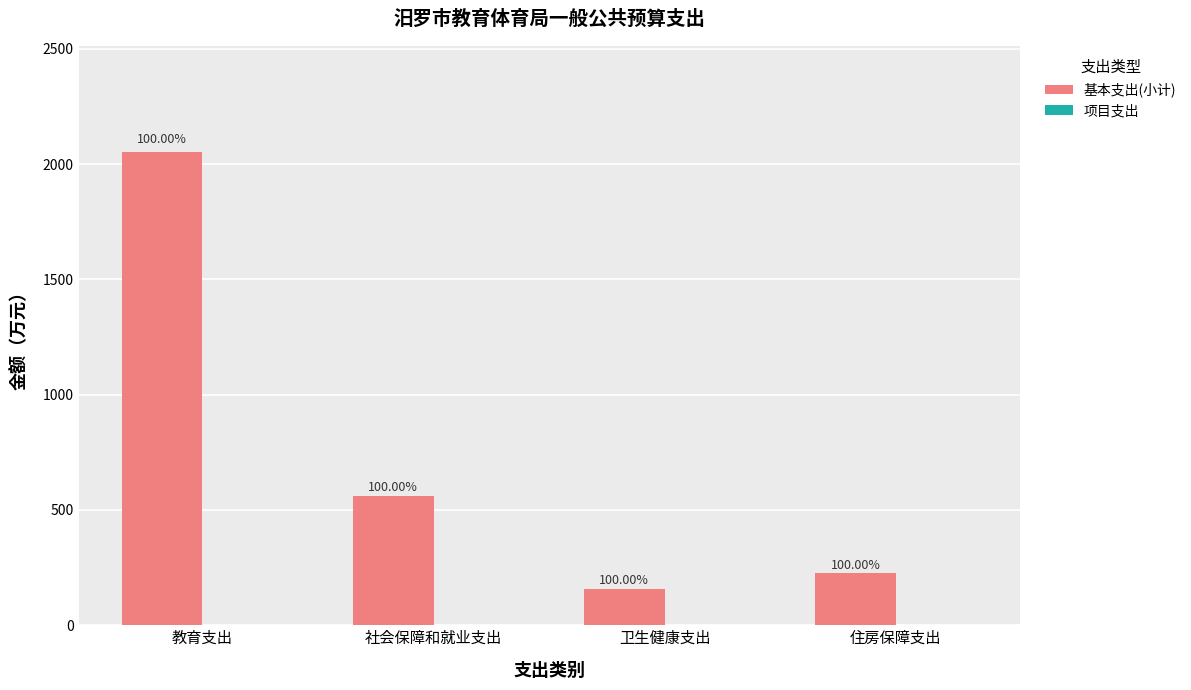

Reading left to right, transcribe all the data shown in this chart.

基本支出(小计): 2052.0	560.7	159.3	224.9
项目支出: 0.0	0.0	0.0	0.0